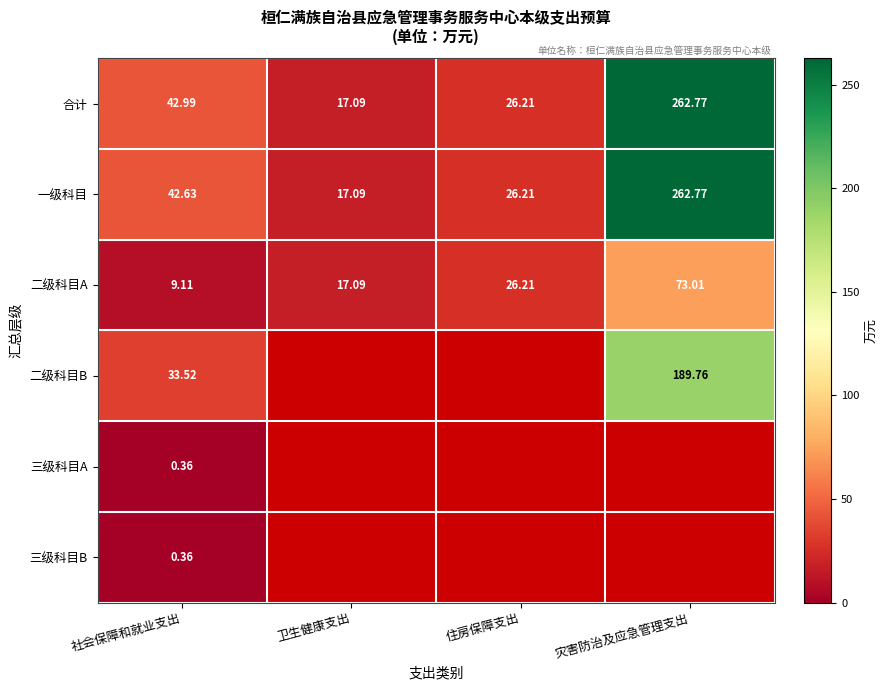

Is the value of 合计 at 住房保障支出 greater than the value of 二级科目B at 社会保障和就业支出?

No